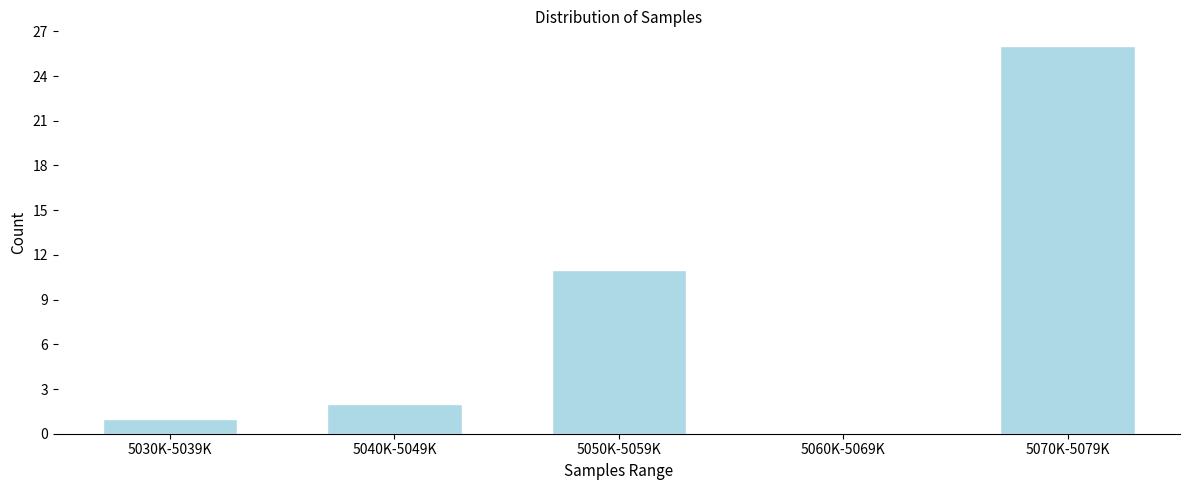

Reading right to left, transcribe all the data shown in this chart.

5070K-5079K=26	5060K-5069K=0	5050K-5059K=11	5040K-5049K=2	5030K-5039K=1